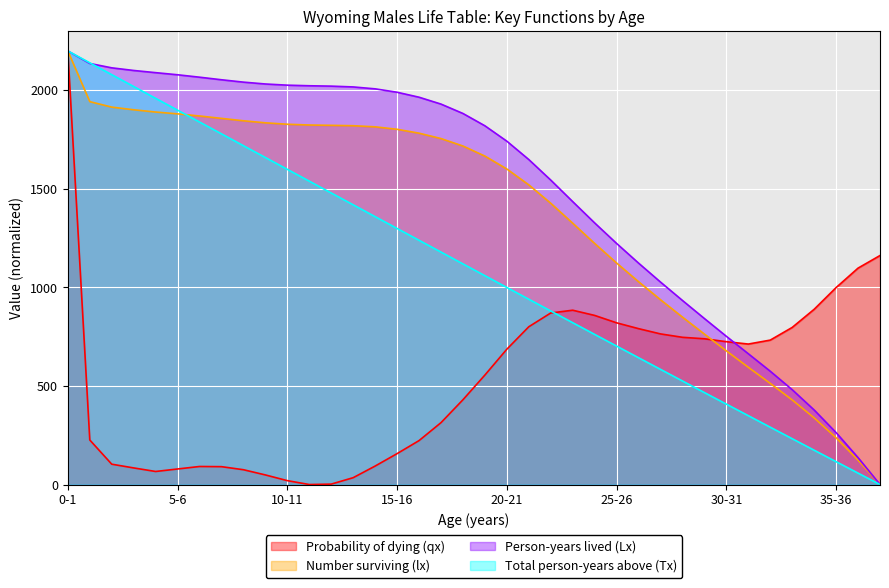

At which category does the chart reach its peak across all series?

0-1